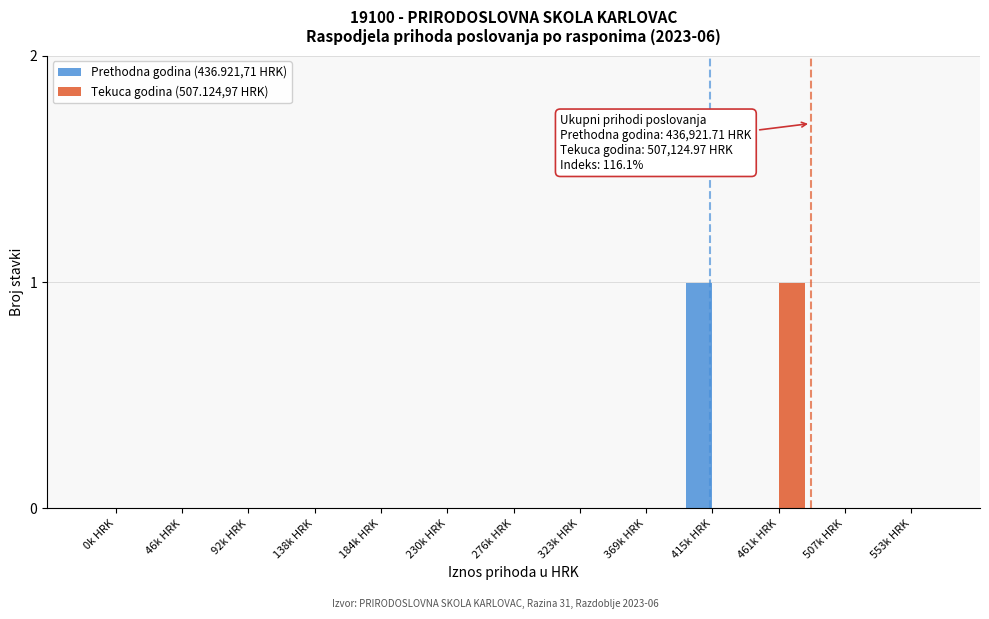

Reading left to right, transcribe all the data shown in this chart.

Prethodna godina (436.921,71 HRK): 0k HRK=0	46k HRK=0	92k HRK=0	138k HRK=0	184k HRK=0	230k HRK=0	276k HRK=0	323k HRK=0	369k HRK=0	415k HRK=1	461k HRK=0	507k HRK=0	553k HRK=0
Tekuca godina (507.124,97 HRK): 0k HRK=0	46k HRK=0	92k HRK=0	138k HRK=0	184k HRK=0	230k HRK=0	276k HRK=0	323k HRK=0	369k HRK=0	415k HRK=0	461k HRK=1	507k HRK=0	553k HRK=0